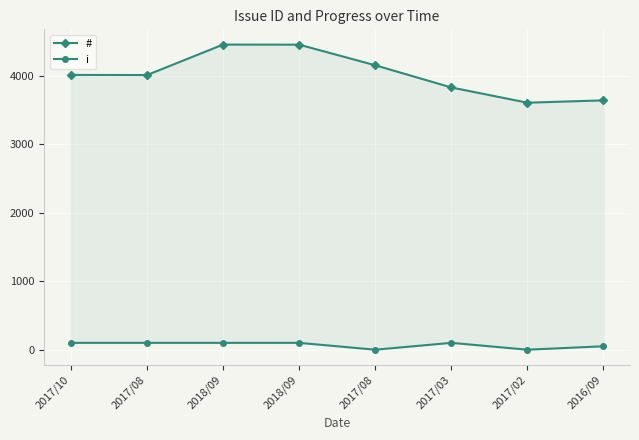

Reading left to right, what are all the values shown in this chart?

#: 2017/10=4015	2017/08=4013	2018/09=4458	2018/09=4457	2017/08=4156	2017/03=3832	2017/02=3609	2016/09=3643
i: 2017/10=100	2017/08=100	2018/09=100	2018/09=100	2017/08=0	2017/03=100	2017/02=0	2016/09=50